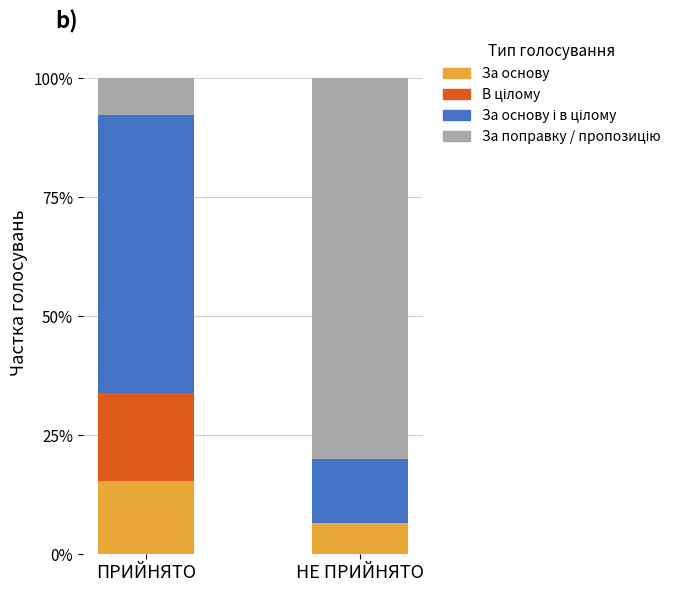

Reading left to right, transcribe the values for За основу.

ПРИЙНЯТО=15.4	НЕ ПРИЙНЯТО=6.7